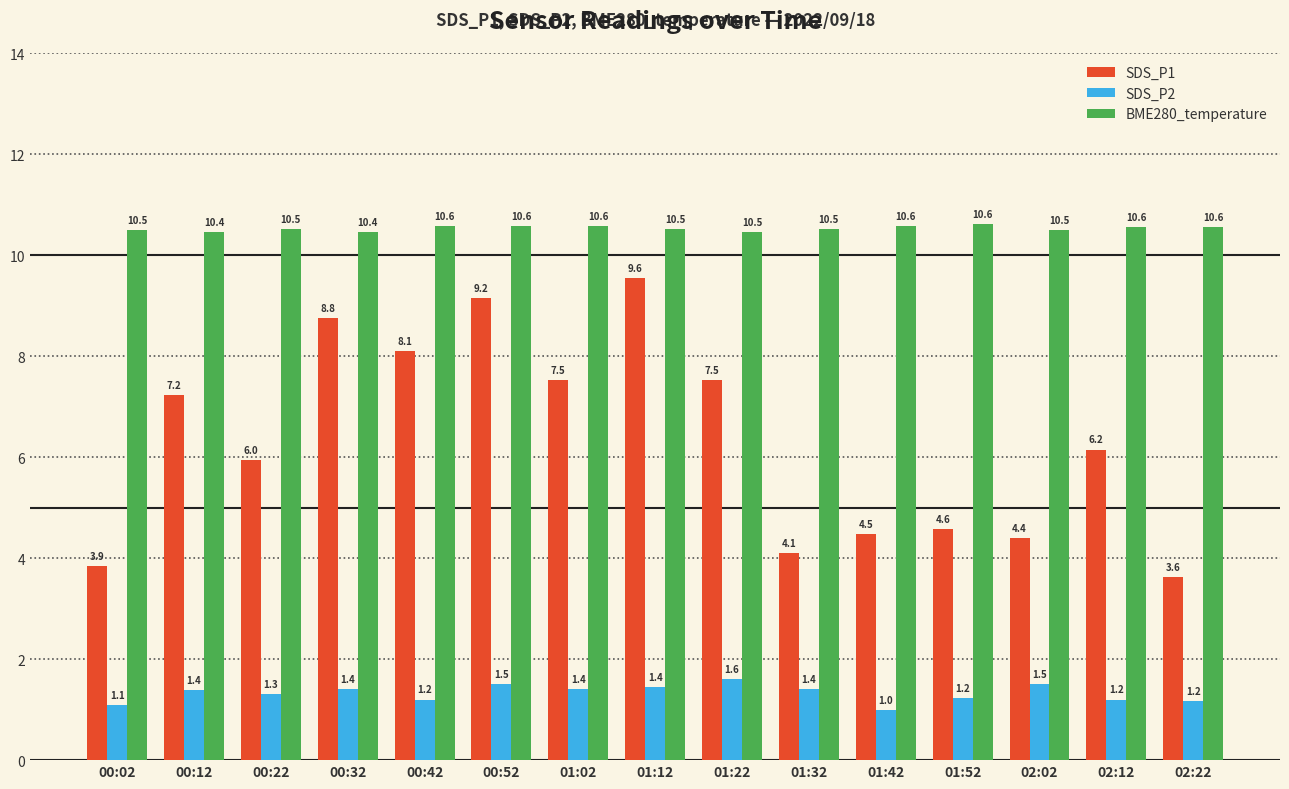

Rank the series by their maximum value, from highest to lowest.

BME280_temperature, SDS_P1, SDS_P2